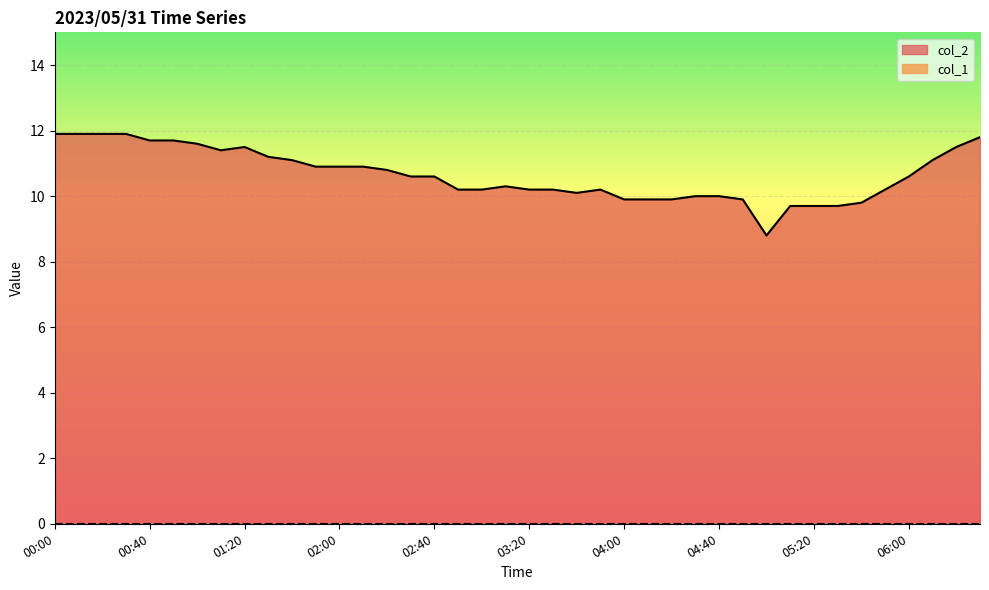

The value at 05:10 is 15.2. True or false?

False